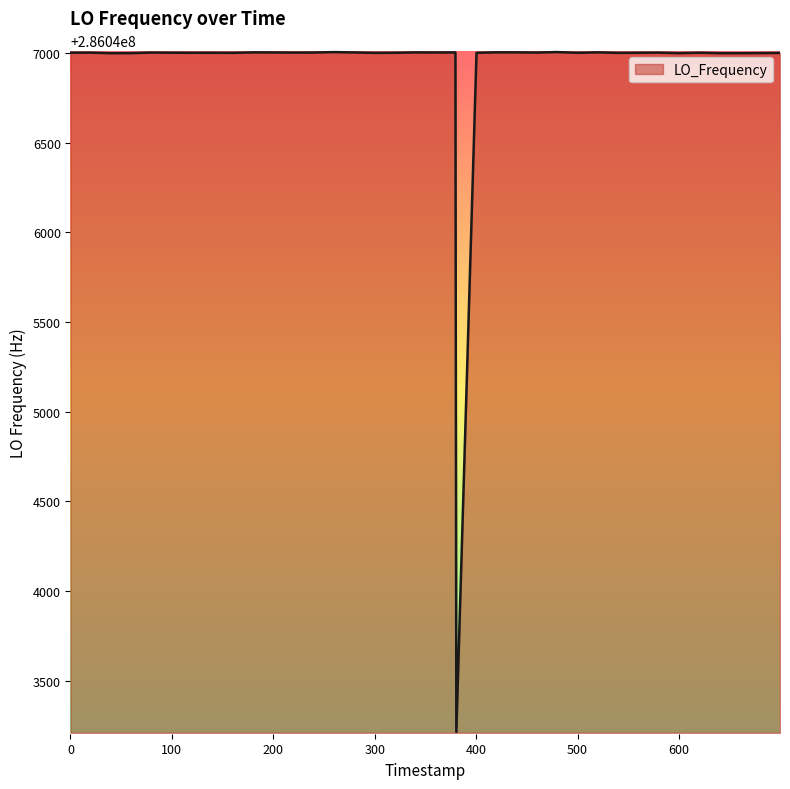

What is the difference between the maximum and minimum values?

3790.8